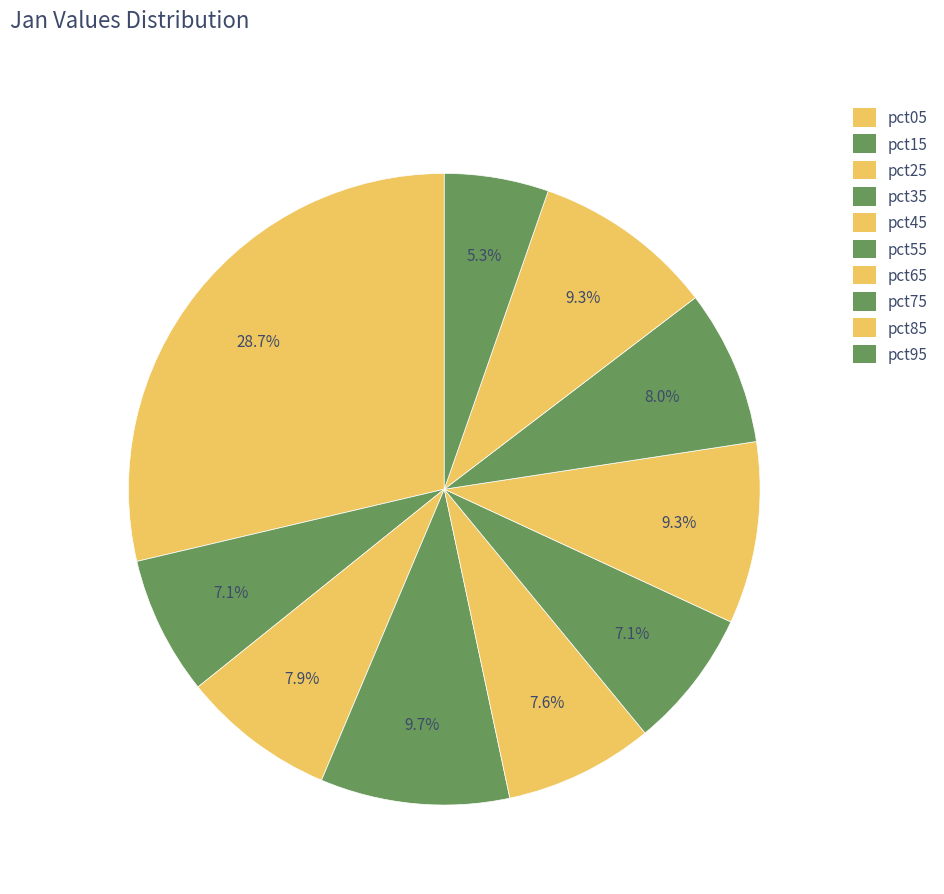

To the nearest percent, what percentage of the pie is pct35?

10%